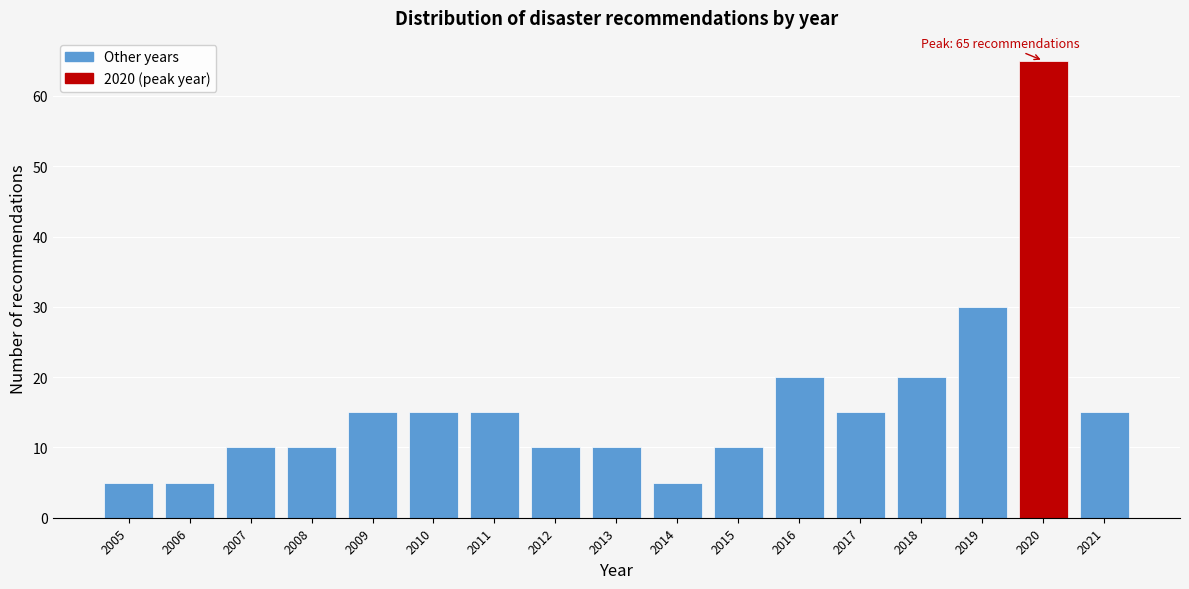

Reading left to right, extract all data points from this chart.

2005=5	2006=5	2007=10	2008=10	2009=15	2010=15	2011=15	2012=10	2013=10	2014=5	2015=10	2016=20	2017=15	2018=20	2019=30	2020=65	2021=15